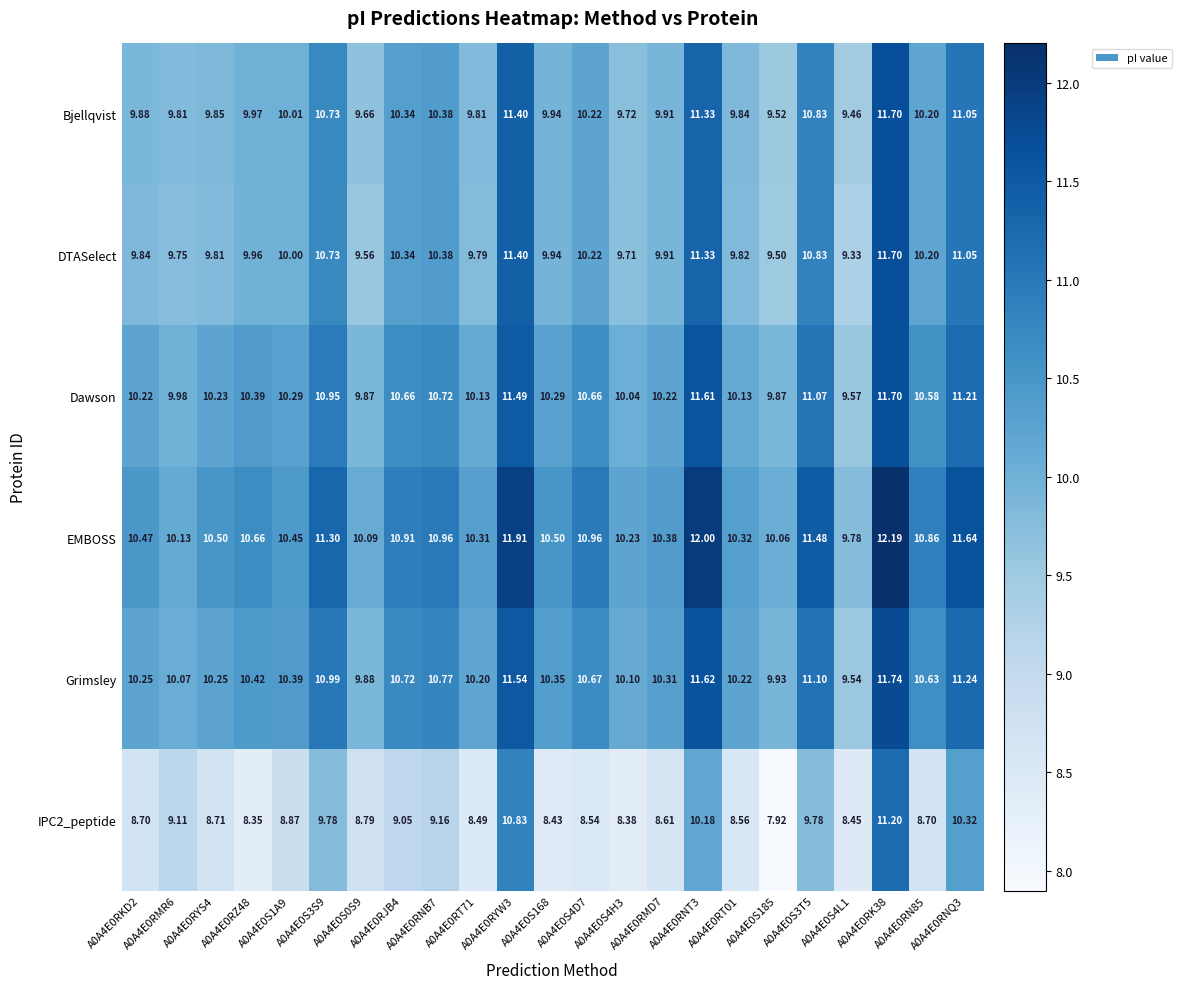

At which category is the sum across all series the highest?

A0A4E0RK38